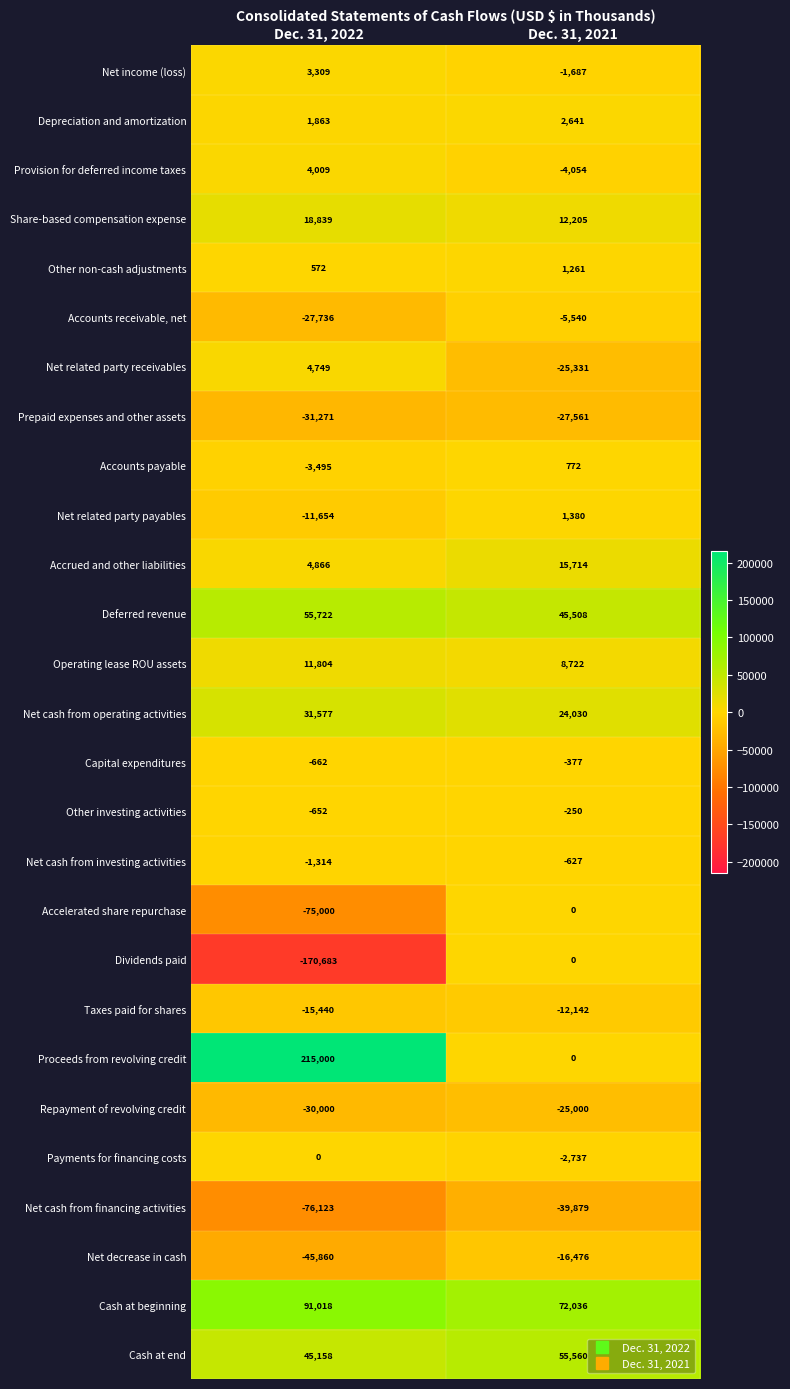

What is the difference between the maximum and minimum values in the Accounts receivable, net series?

22196